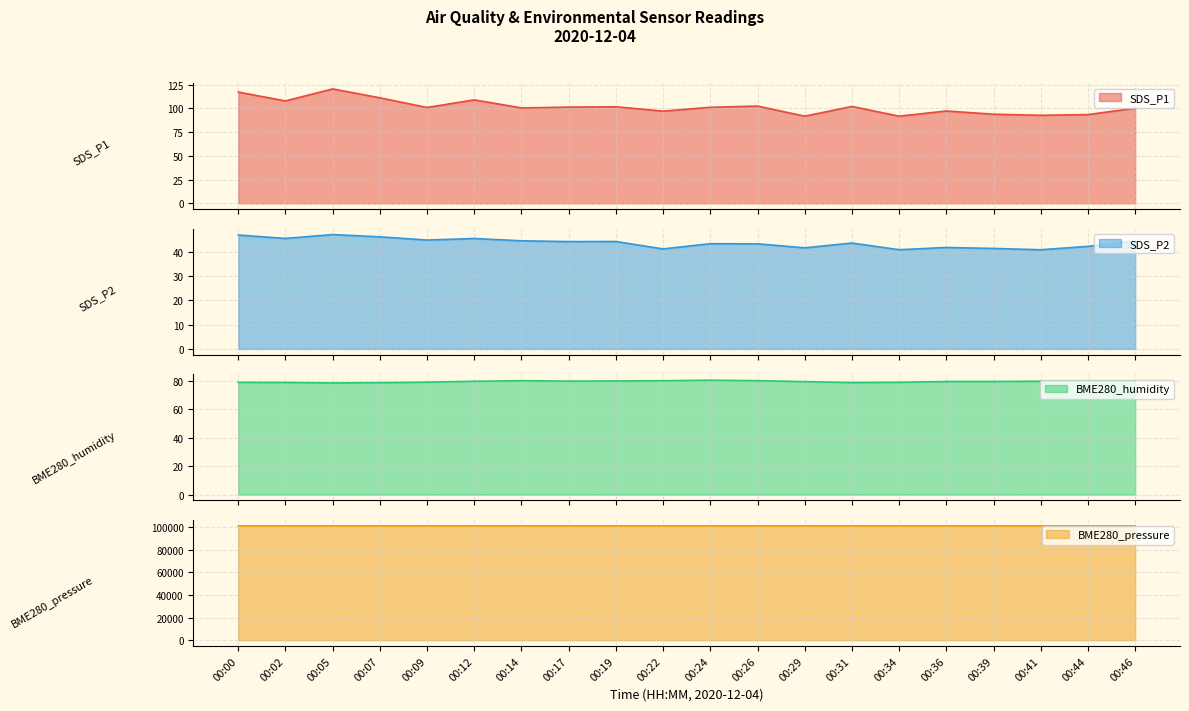

Where is SDS_P2 nearest to the value 44?

00:17